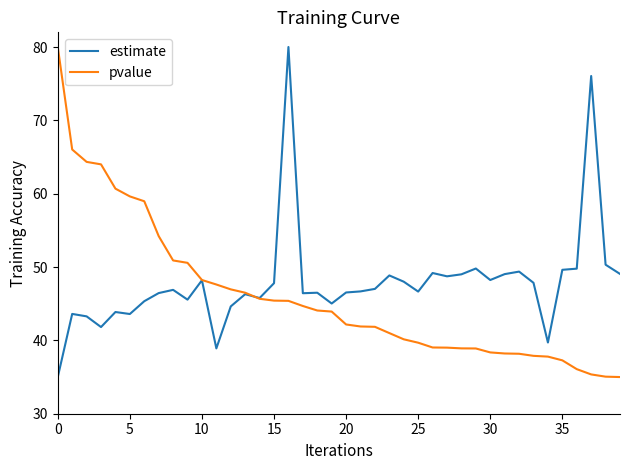

What is the minimum value for estimate?

35.0